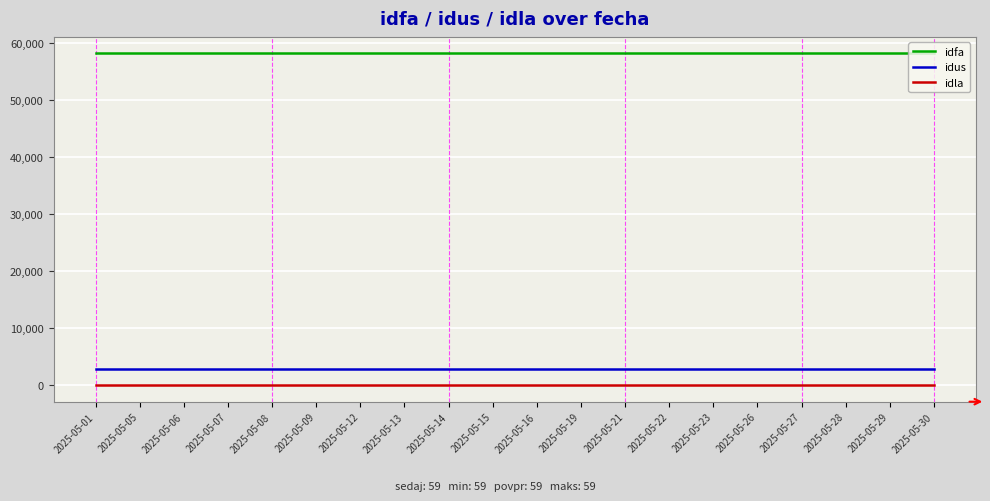

Which series has the largest total across all categories?

idfa